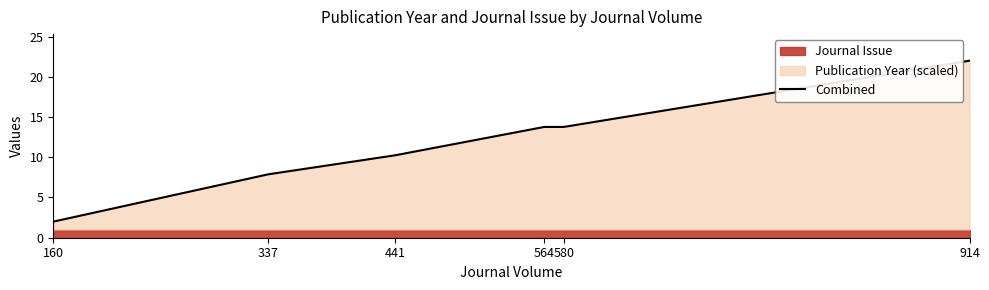

Between 160 and 441, which is larger?

441